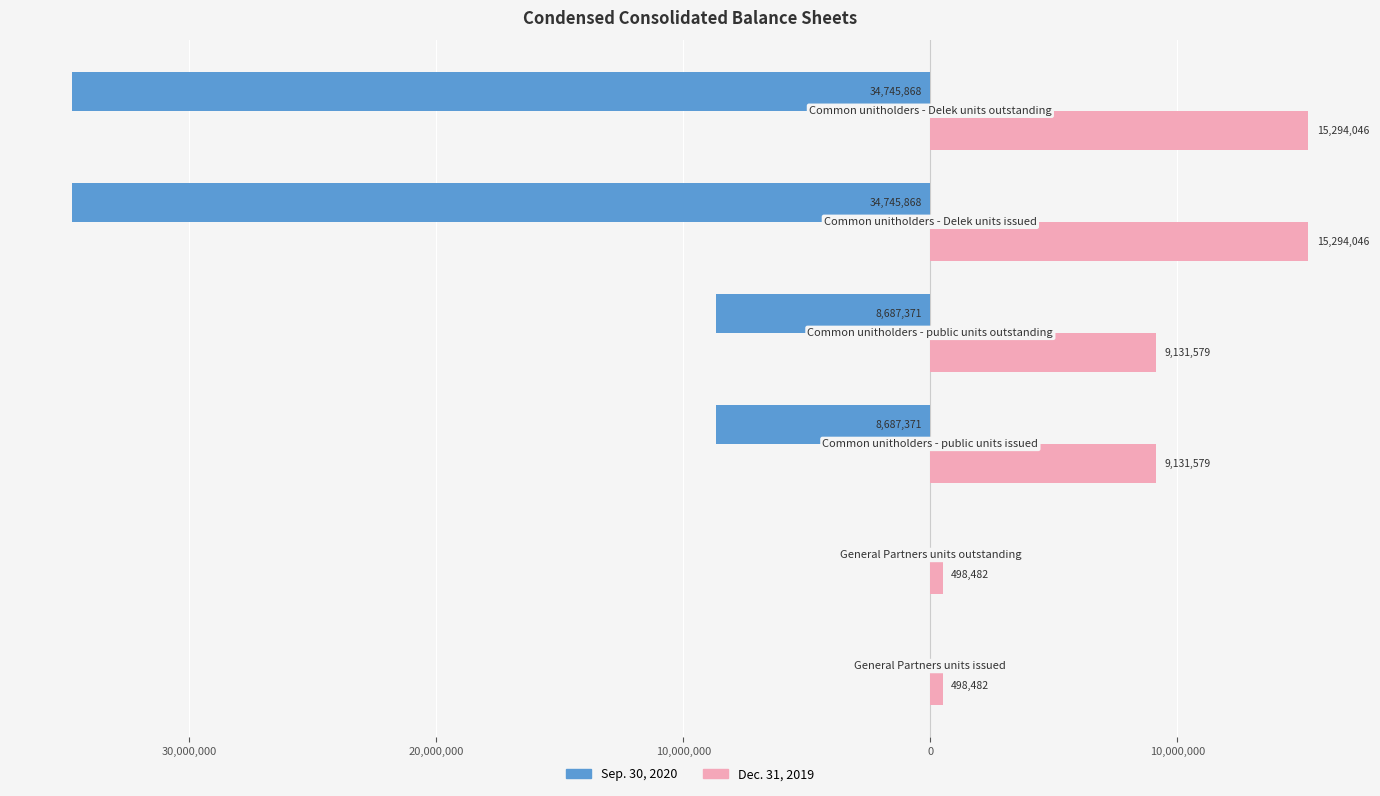

What are all the series names shown in the legend?

Sep. 30, 2020, Dec. 31, 2019